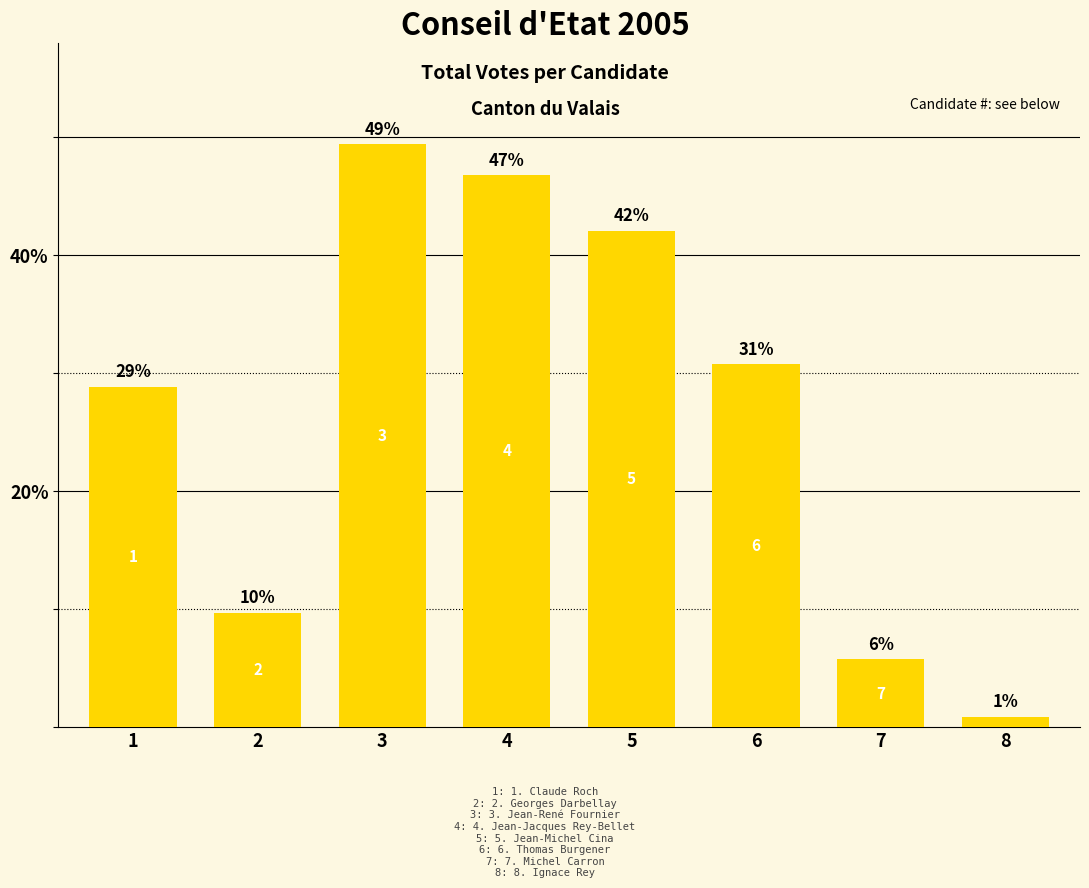

Approximately how many times larger is the value at 6 compared to 7?

5.4